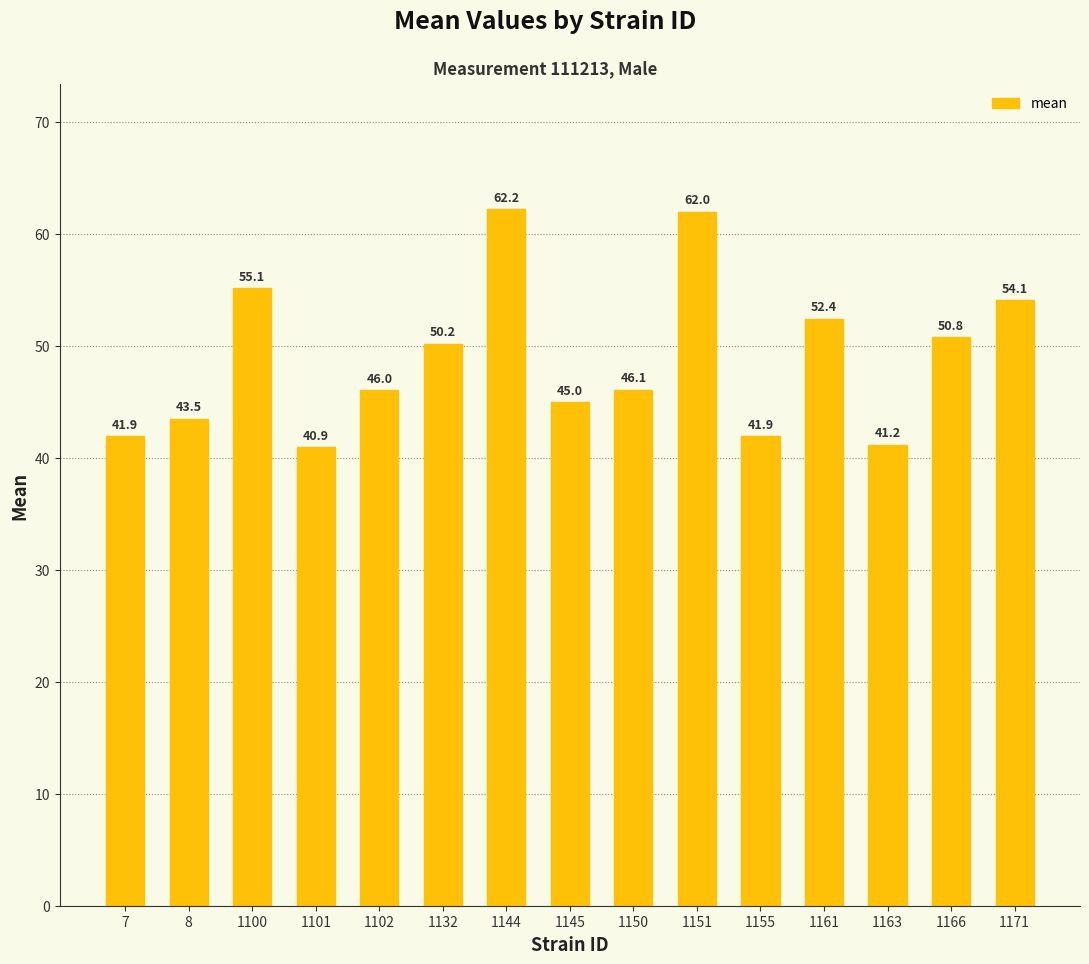

Which label corresponds to the smallest value in the chart?

1101